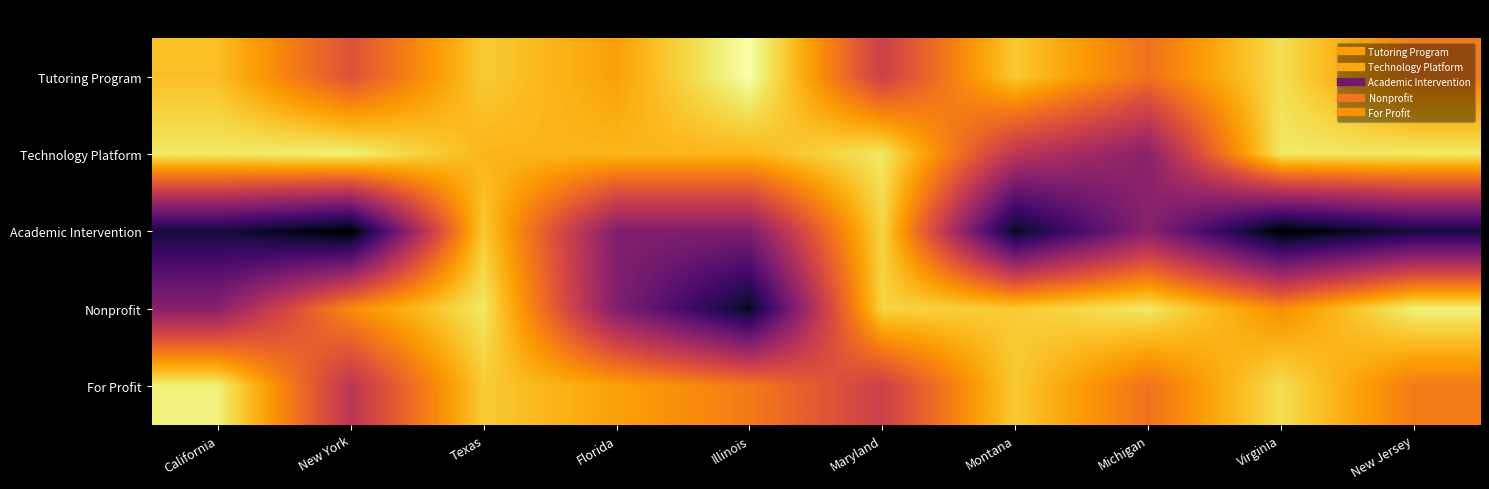

At which category does the chart reach its peak across all series?

Illinois